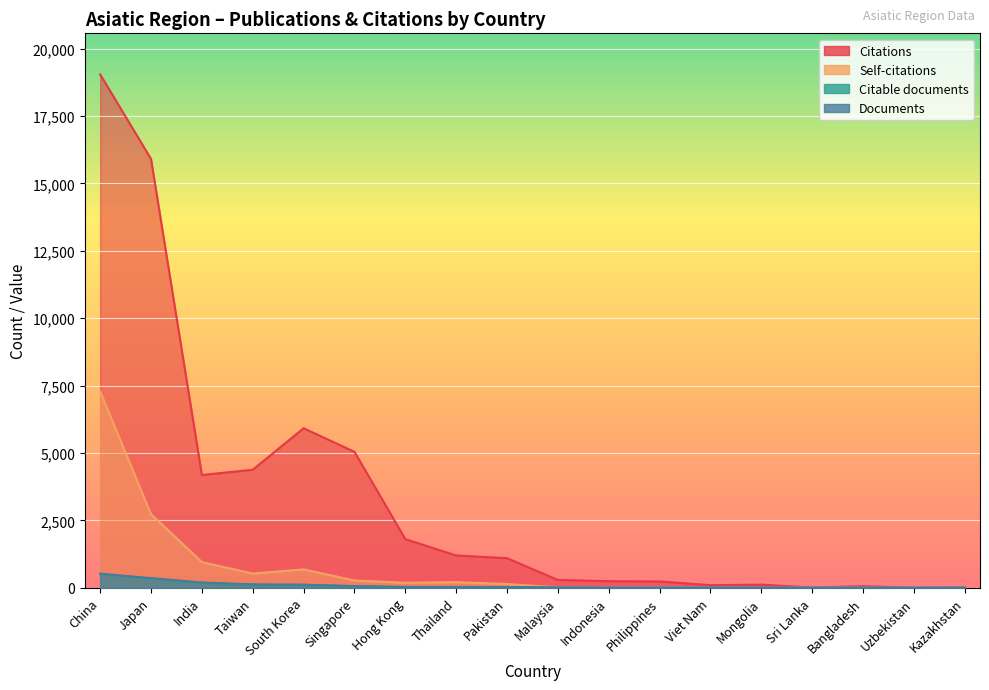

The value of Self-citations at Singapore is 67. True or false?

False